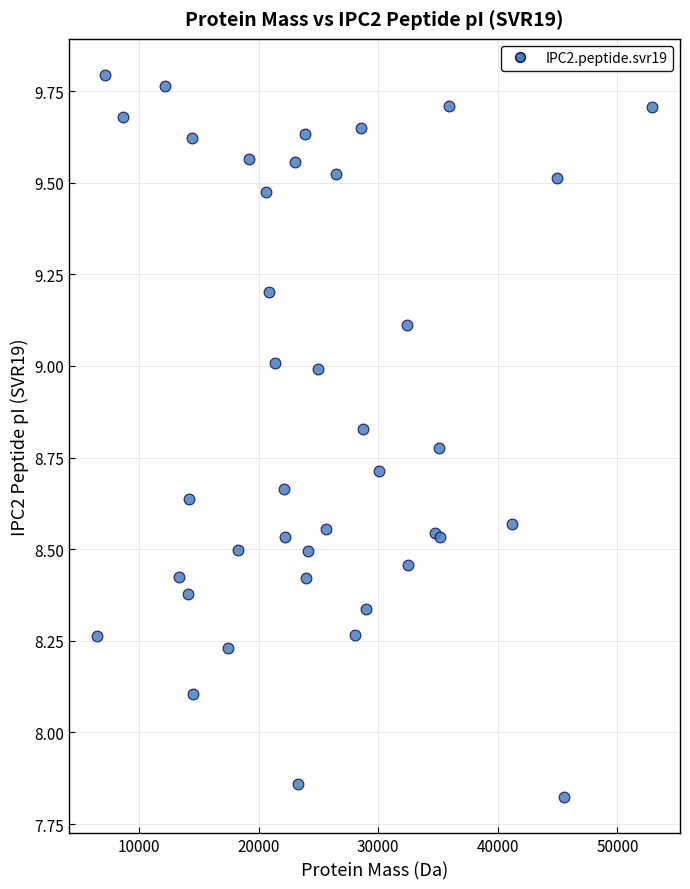

What Y value in the scatter plot is closest to 8?

8.1